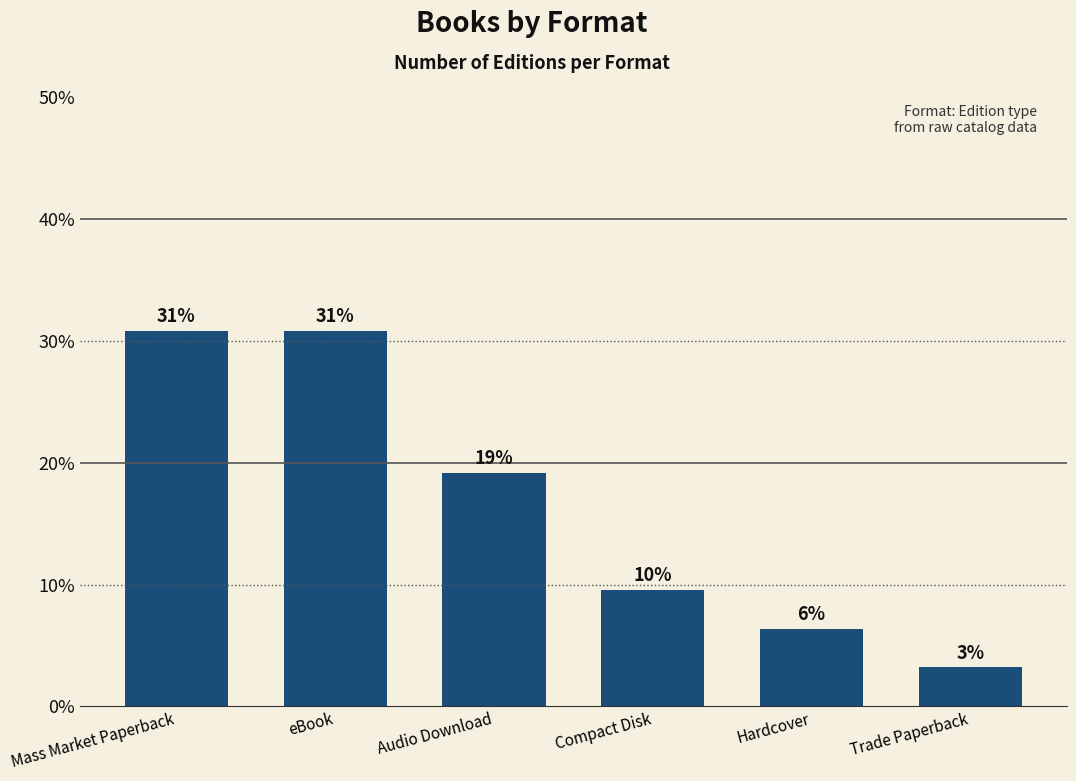

Rank the categories by value from highest to lowest.

Mass Market Paperback, eBook, Audio Download, Compact Disk, Hardcover, Trade Paperback